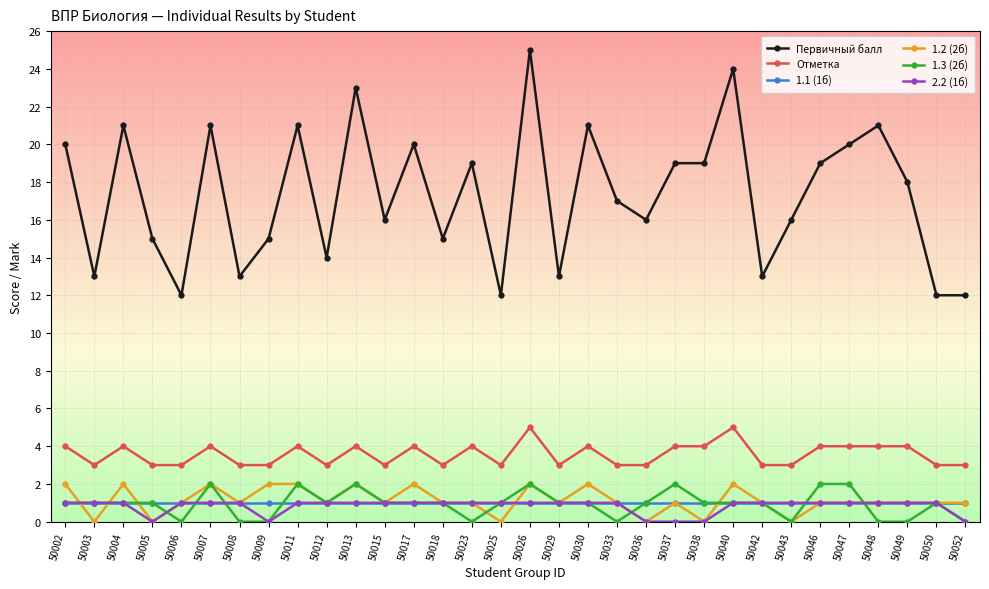

True or false: 1.3 (2б) has more than 0 interior local peaks.

True